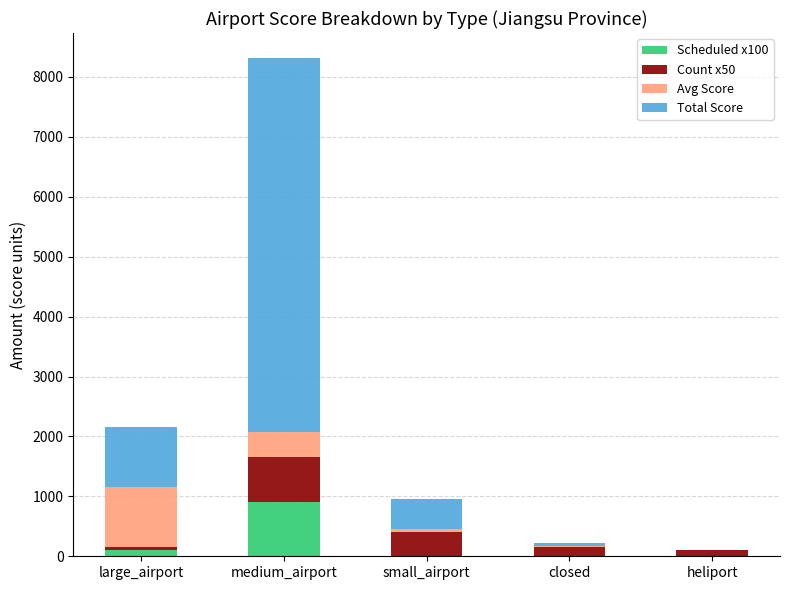

How many values in the Scheduled x100 series exceed 0?

2